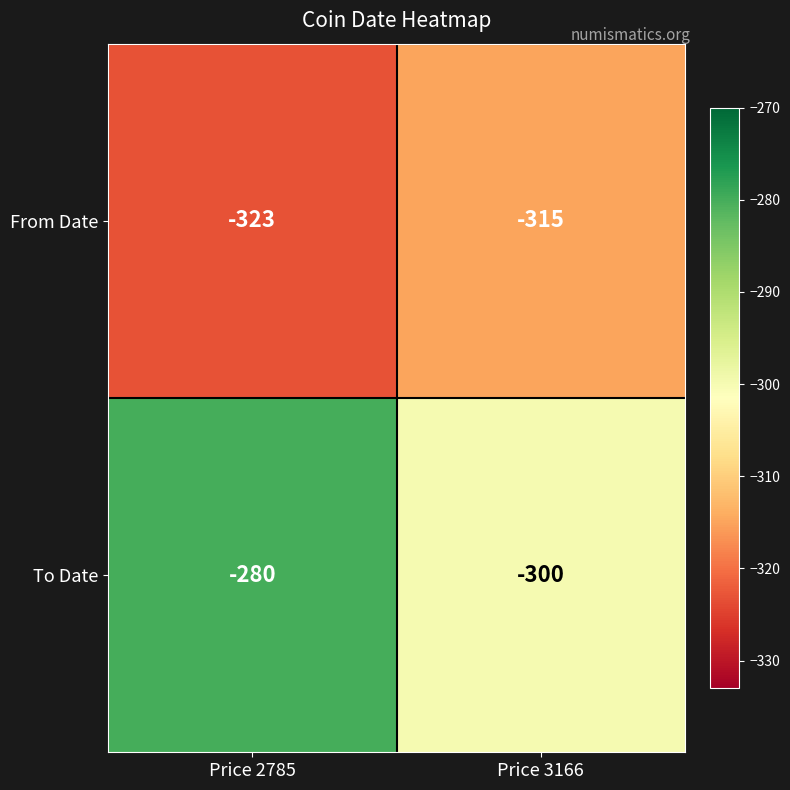

What is the sum of all To Date values?

-580